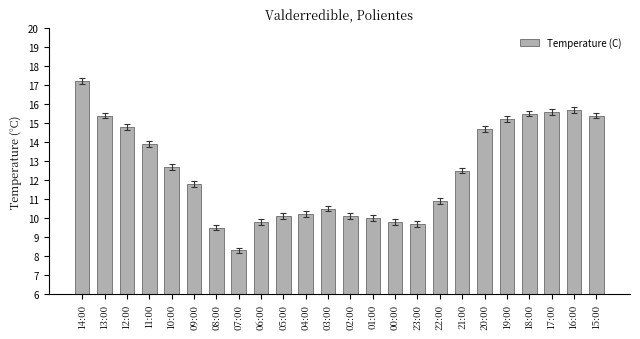

At which label does the data first exceed 12?

14:00